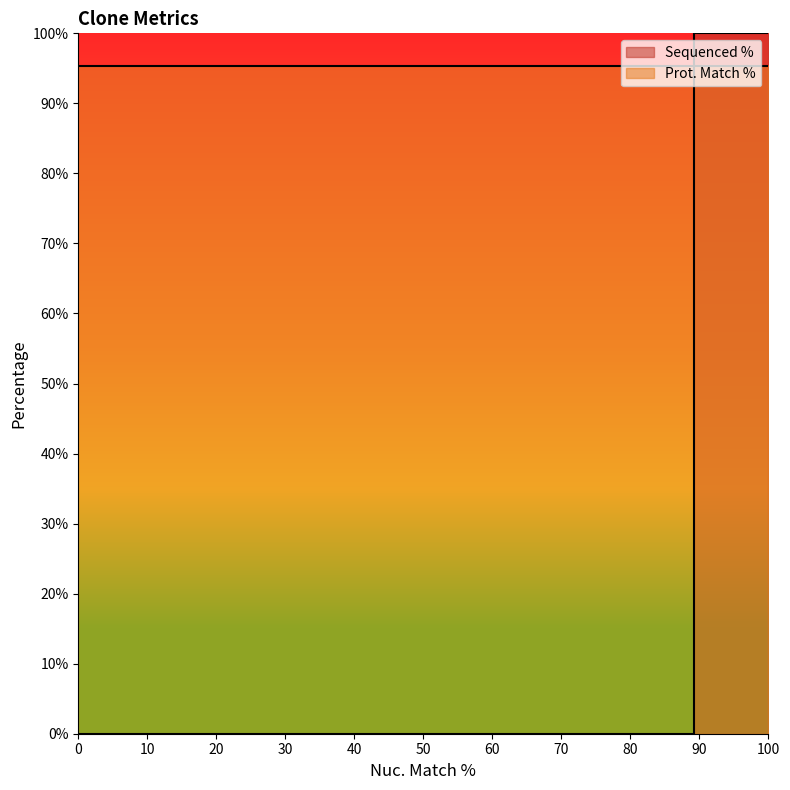

Reading left to right, extract all data points from this chart.

Sequenced %: 100.0	0.0	45.7
Prot. Match %: 95.3	95.3	95.3